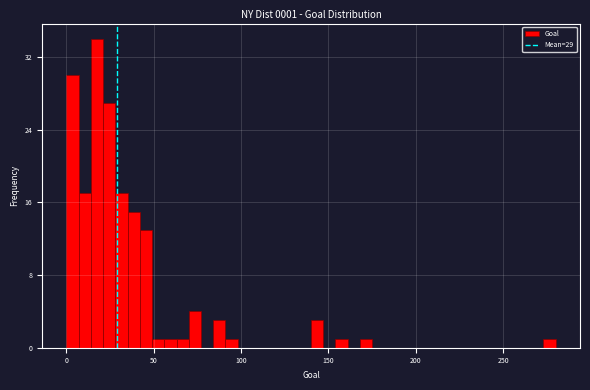

Read against the x-axis, roughly where is the centre of the tallest bar?

20